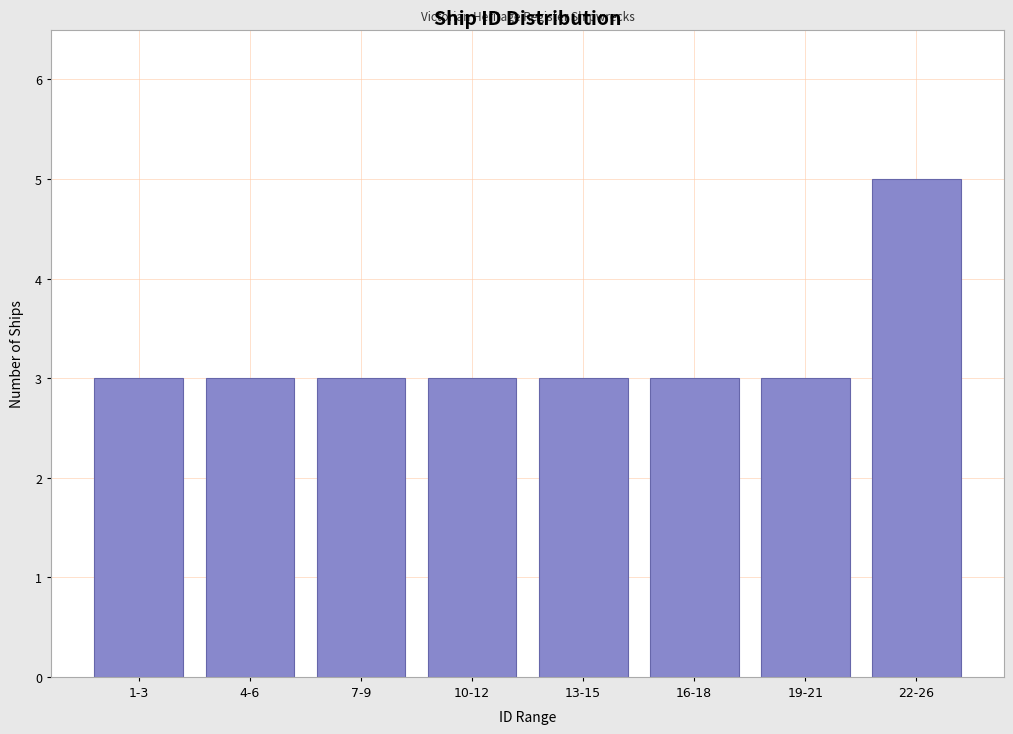

Reading left to right, extract all data points from this chart.

3	3	3	3	3	3	3	5